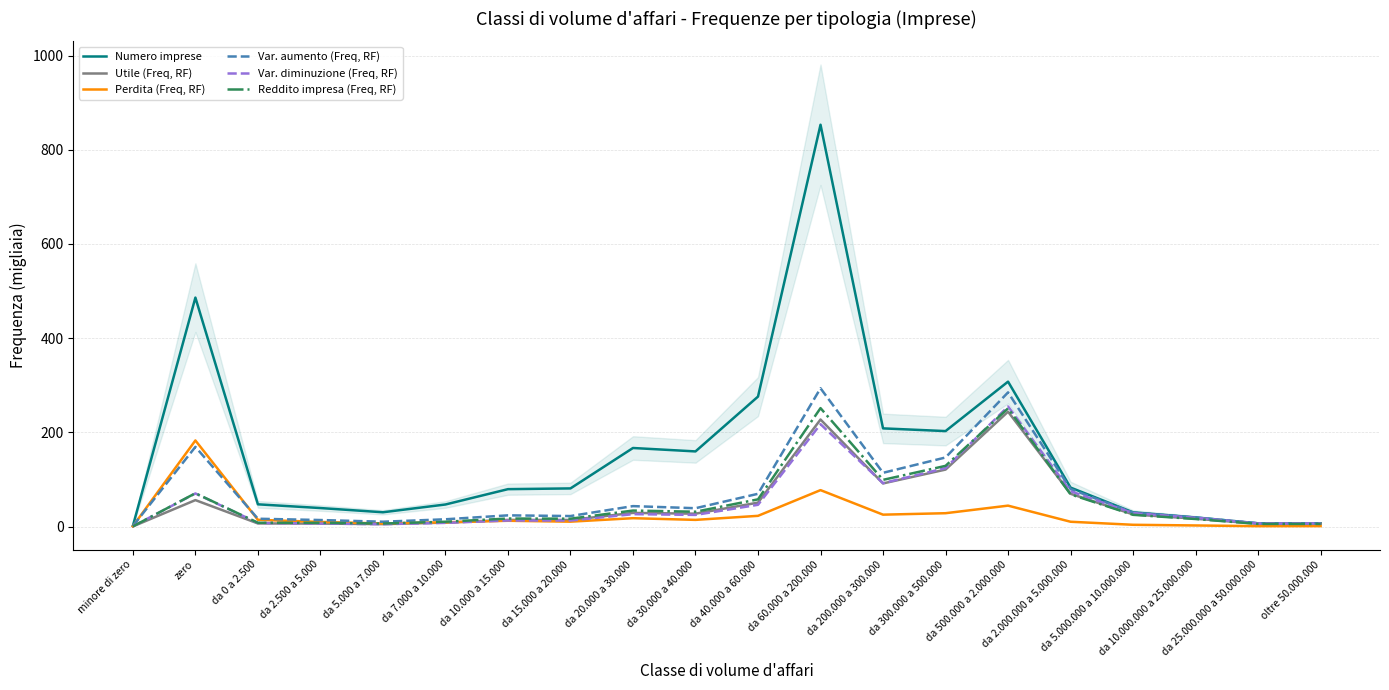

What is the label of the 15th point from the right?

da 7.000 a 10.000